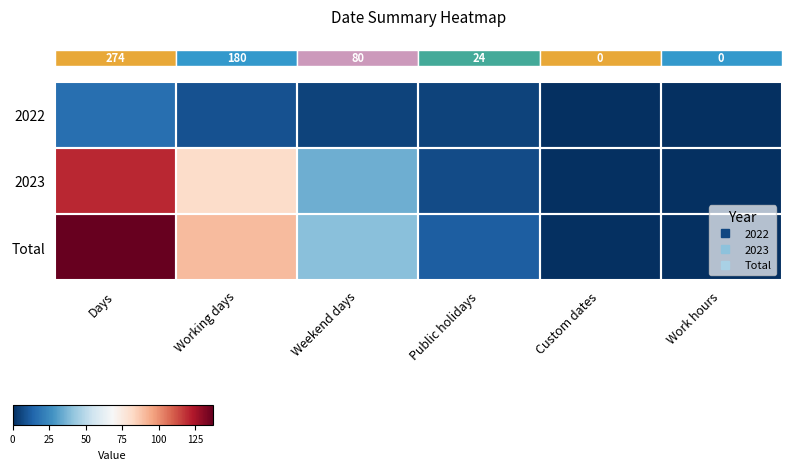

Between Work hours and Public holidays, which is larger?

Public holidays